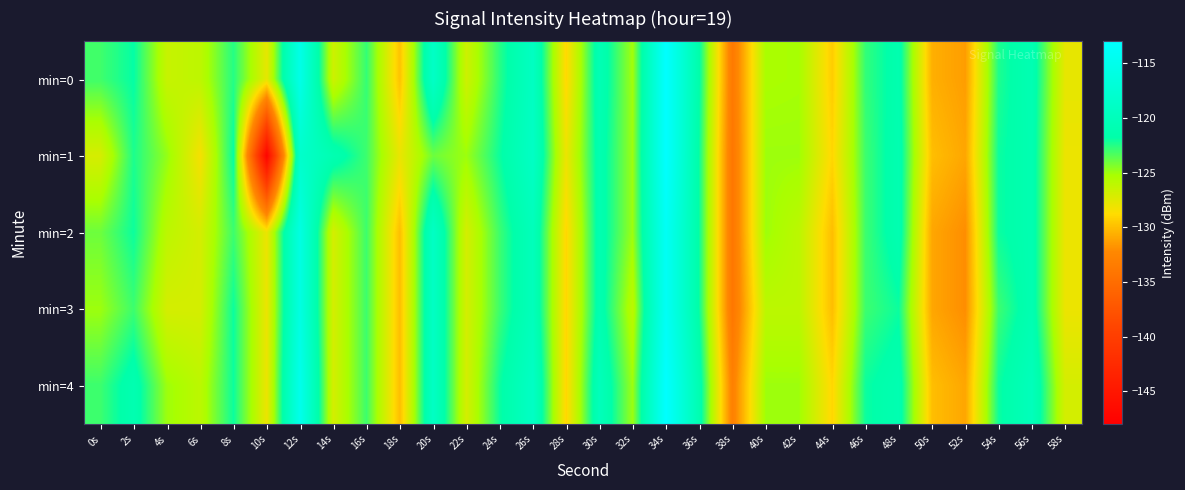

Reading right to left, what are all the values shown in this chart?

min=0: 58s=-127.8	56s=-120.8	54s=-122.3	52s=-131.4	50s=-130.6	48s=-121.2	46s=-122.8	44s=-129.4	42s=-125.2	40s=-125.3	38s=-133.7	36s=-121.7	34s=-113.0	32s=-125.1	30s=-120.6	28s=-128.9	26s=-119.3	24s=-122.6	22s=-126.7	20s=-118.8	18s=-129.8	16s=-122.8	14s=-126.7	12s=-115.4	10s=-127.7	8s=-122.5	6s=-126.1	4s=-126.4	2s=-121.8	0s=-123.1
min=1: 58s=-128.0	56s=-121.0	54s=-122.0	52s=-131.0	50s=-130.0	48s=-121.0	46s=-123.0	44s=-129.0	42s=-125.0	40s=-125.0	38s=-134.0	36s=-122.0	34s=-113.0	32s=-125.0	30s=-121.0	28s=-128.0	26s=-119.0	24s=-122.0	22s=-125.0	20s=-124.0	18s=-127.9	16s=-123.0	14s=-120.9	12s=-118.3	10s=-147.4	8s=-121.8	6s=-128.4	4s=-124.8	2s=-122.3	0s=-127.1
min=2: 58s=-128.0	56s=-121.0	54s=-122.0	52s=-132.0	50s=-131.0	48s=-121.0	46s=-123.0	44s=-130.0	42s=-126.0	40s=-125.0	38s=-134.0	36s=-122.0	34s=-114.0	32s=-125.0	30s=-121.0	28s=-129.0	26s=-120.0	24s=-123.0	22s=-127.0	20s=-119.0	18s=-130.0	16s=-123.0	14s=-127.0	12s=-116.0	10s=-128.0	8s=-123.0	6s=-127.0	4s=-126.0	2s=-122.0	0s=-124.0
min=3: 58s=-128.0	56s=-121.0	54s=-123.0	52s=-132.0	50s=-131.0	48s=-122.0	46s=-123.0	44s=-130.0	42s=-126.0	40s=-126.0	38s=-134.0	36s=-122.0	34s=-114.0	32s=-126.0	30s=-121.0	28s=-129.0	26s=-120.0	24s=-123.0	22s=-127.0	20s=-119.0	18s=-130.0	16s=-123.0	14s=-127.0	12s=-116.0	10s=-128.0	8s=-122.0	6s=-127.0	4s=-127.0	2s=-123.0	0s=-125.0
min=4: 58s=-127.0	56s=-120.0	54s=-122.0	52s=-131.0	50s=-130.0	48s=-121.0	46s=-122.0	44s=-129.0	42s=-125.0	40s=-125.0	38s=-133.0	36s=-121.0	34s=-113.0	32s=-125.0	30s=-120.0	28s=-129.0	26s=-119.0	24s=-122.0	22s=-127.0	20s=-119.0	18s=-130.0	16s=-123.0	14s=-127.0	12s=-115.0	10s=-128.0	8s=-122.0	6s=-126.0	4s=-125.0	2s=-121.0	0s=-123.0